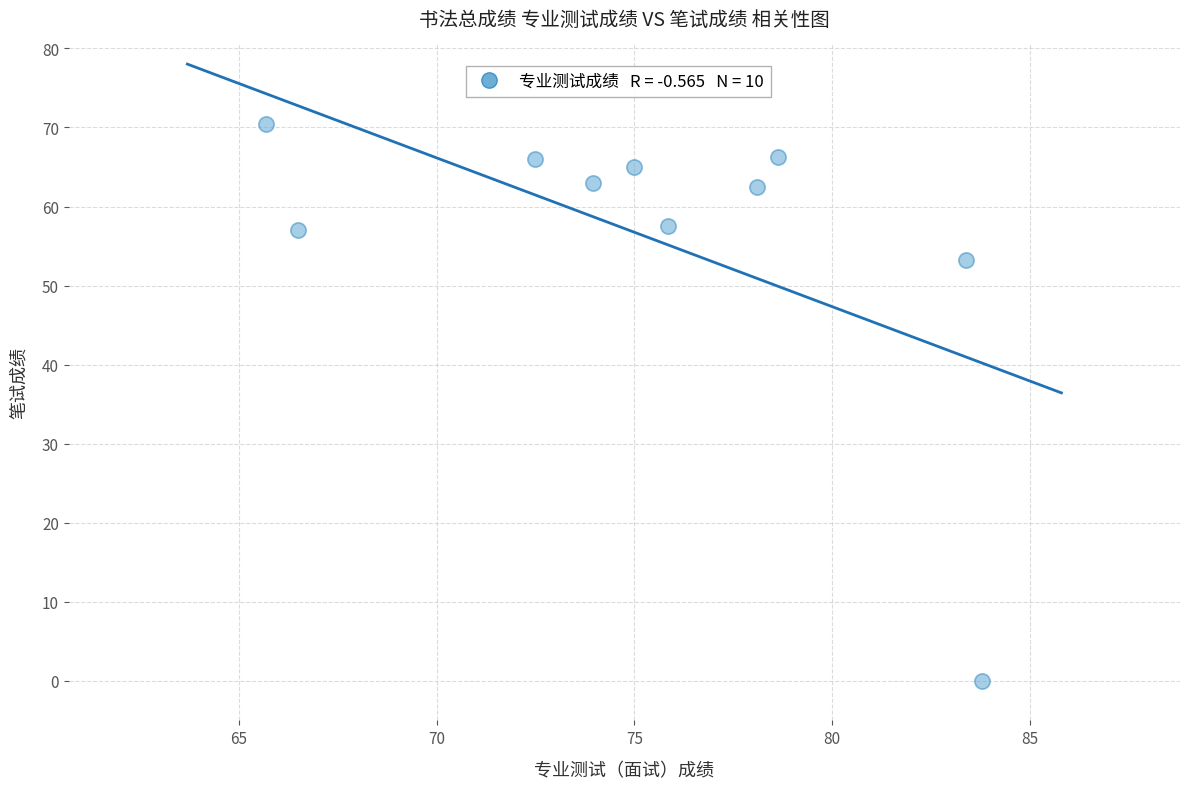

What is the range of Y values (max minus min)?

70.5